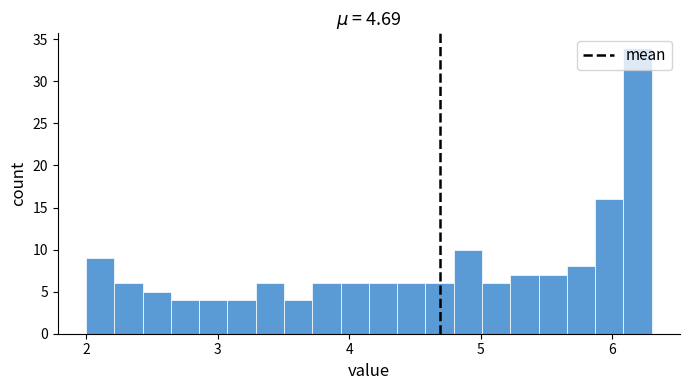

Around what value on the x-axis is the tallest bar? Give the approximate position of its centre, as read against the axis.

6.2